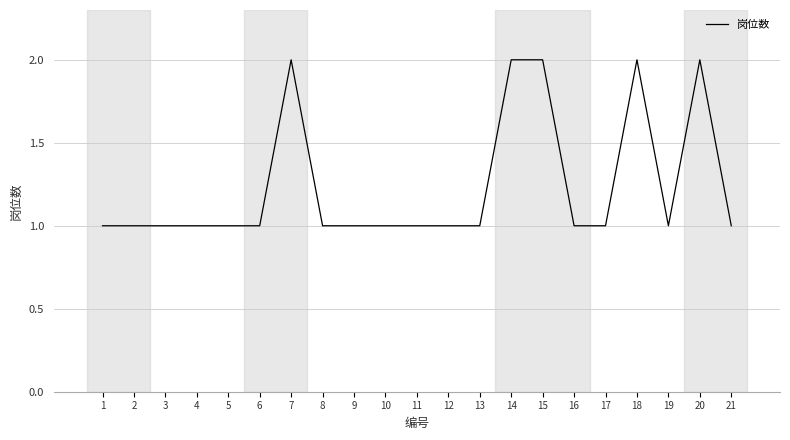

True or false: the data shows 0 at 21.

False